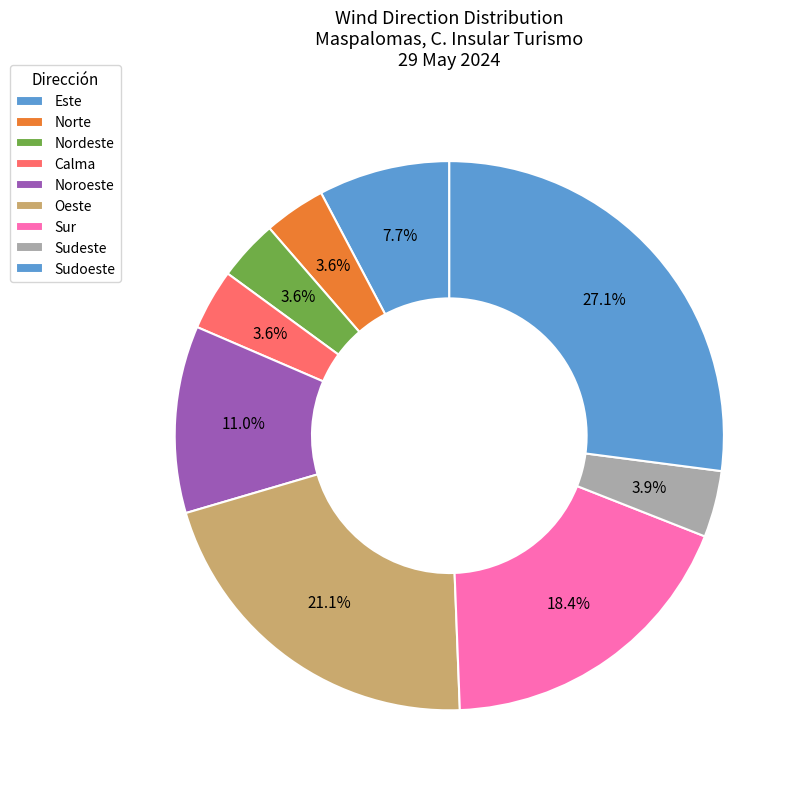

Is it true that Nordeste is 6% of the pie?

False